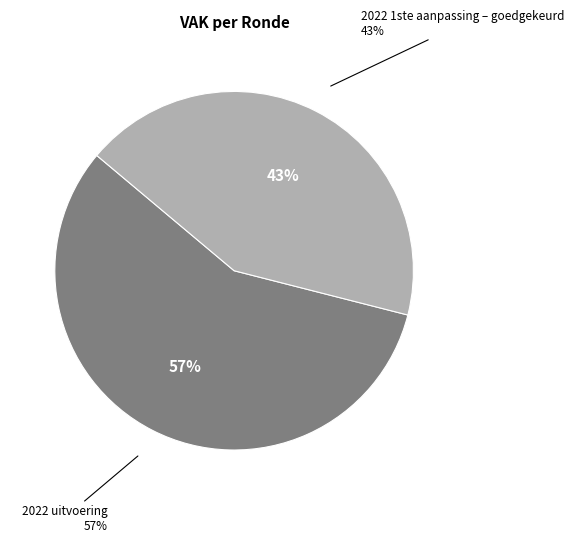

To the nearest percent, what percentage of the pie is 2022 1ste aanpassing – goedgekeurd?

43%